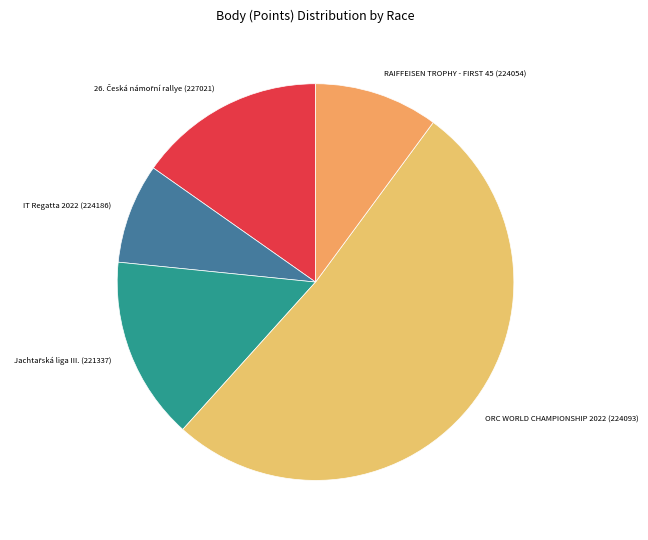

How many slices are in this pie chart?

5